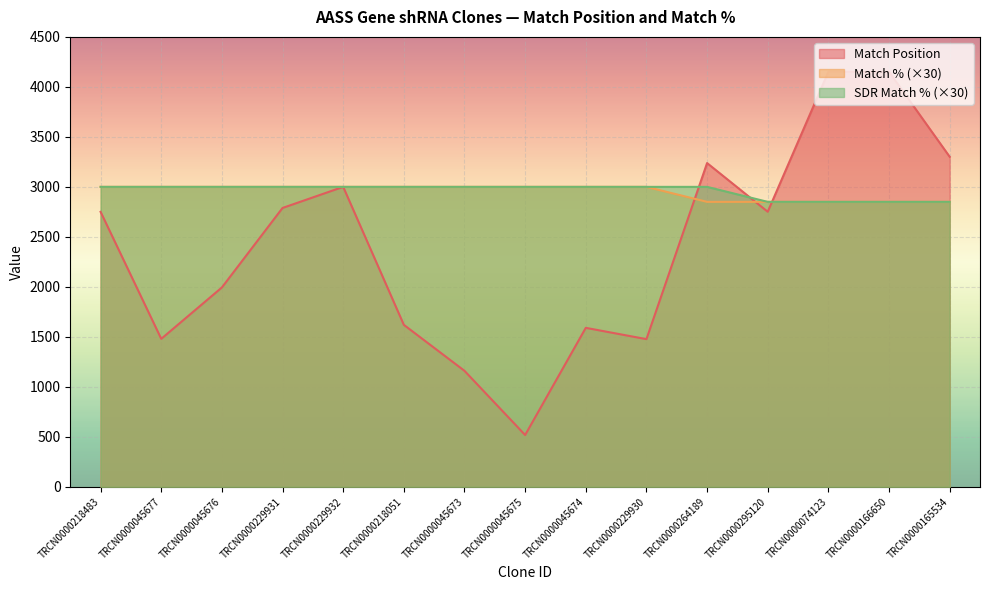

What is the average value of the Match % series?

2950